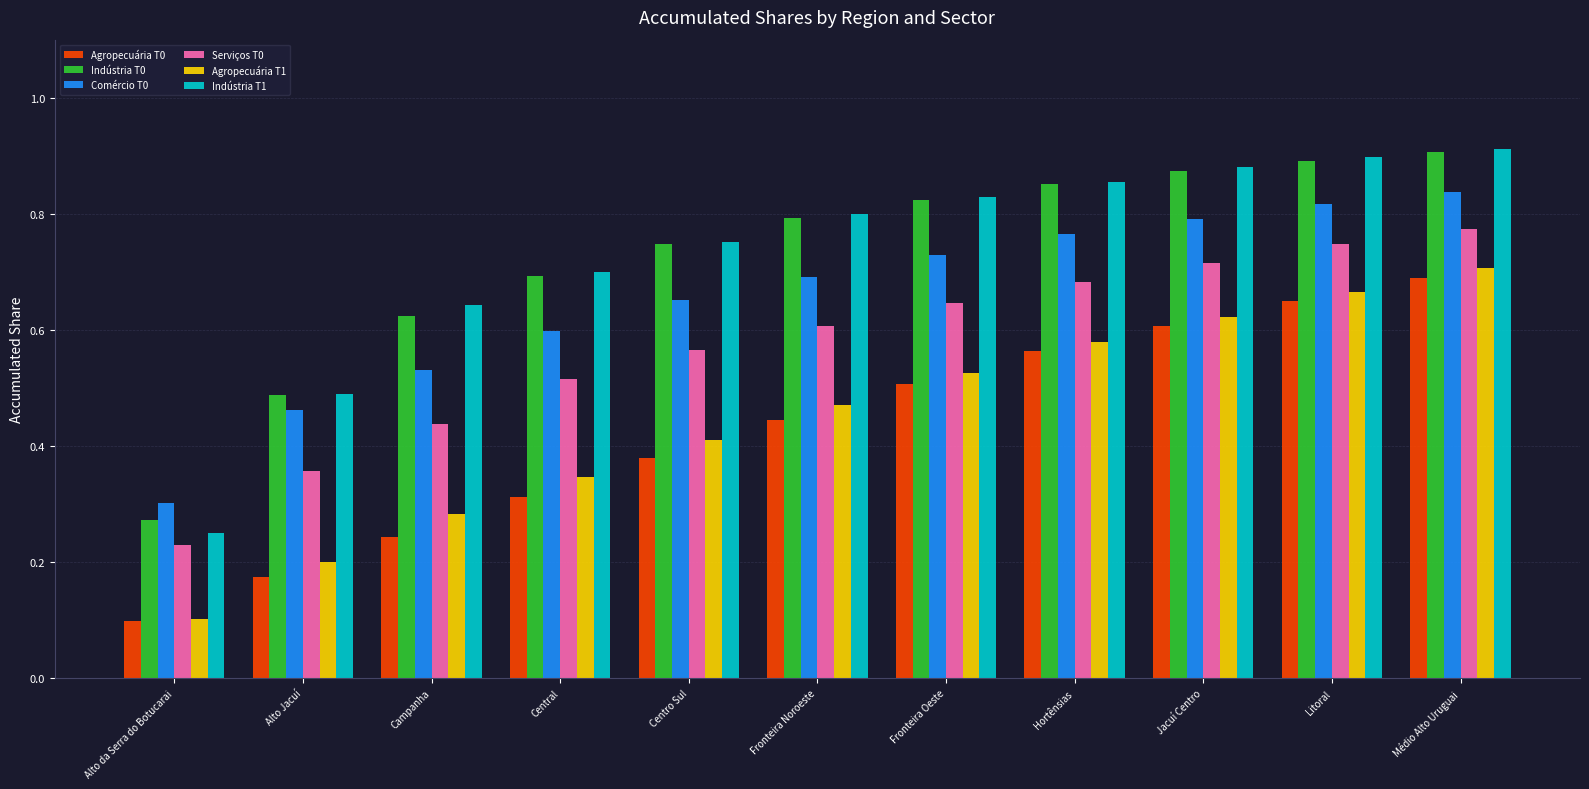

Is it true that Indústria T1 equals 0.8 at Centro Sul?

True